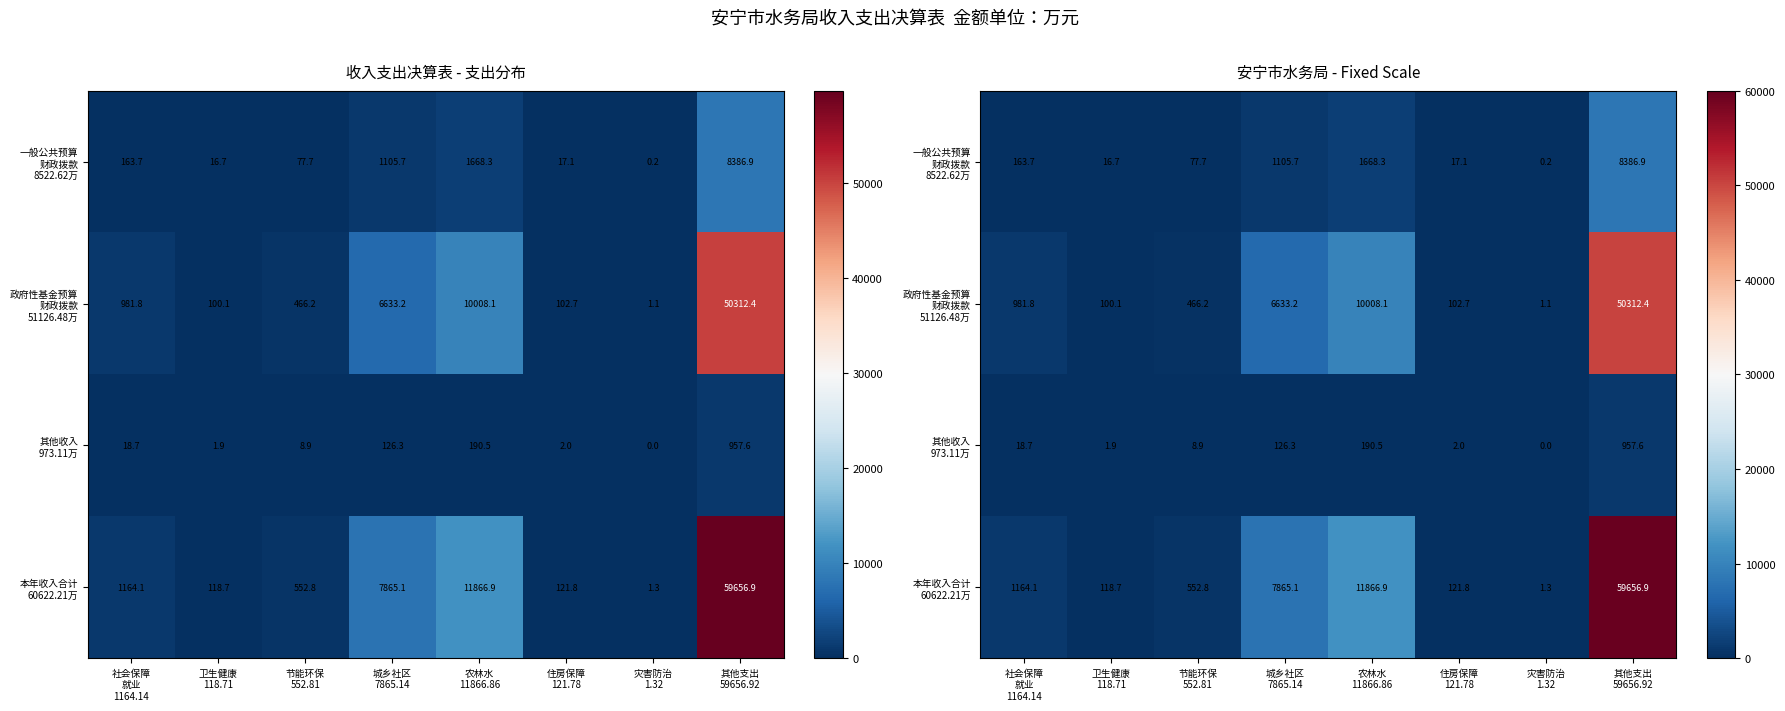

What is the highest value of the 其他收入 973.11万 series?

957.6